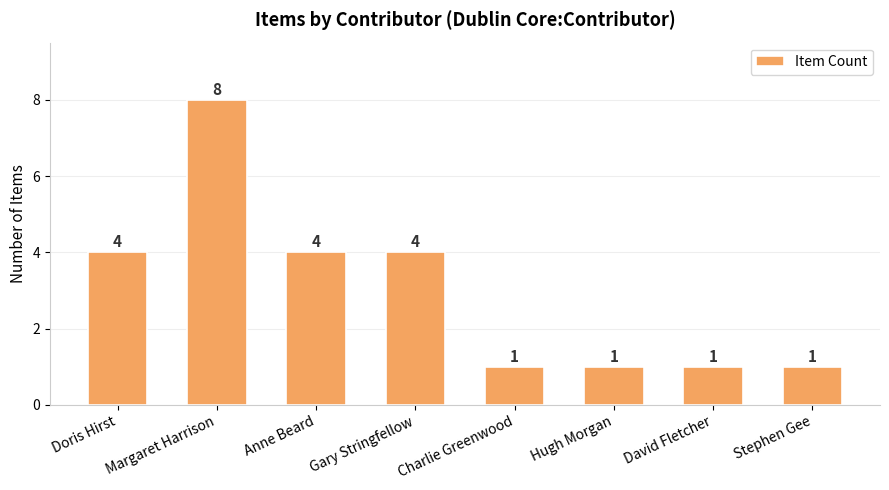

How many values are between 1 and 4?

7